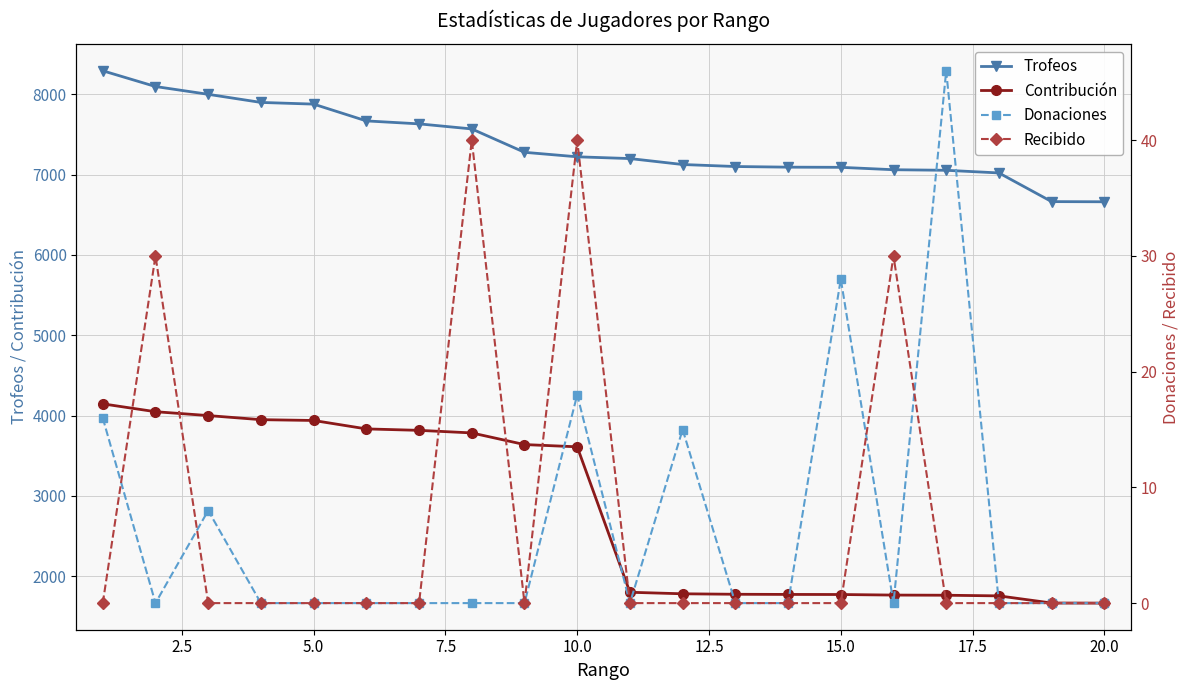

Which series has the largest range (max minus min)?

Contribución